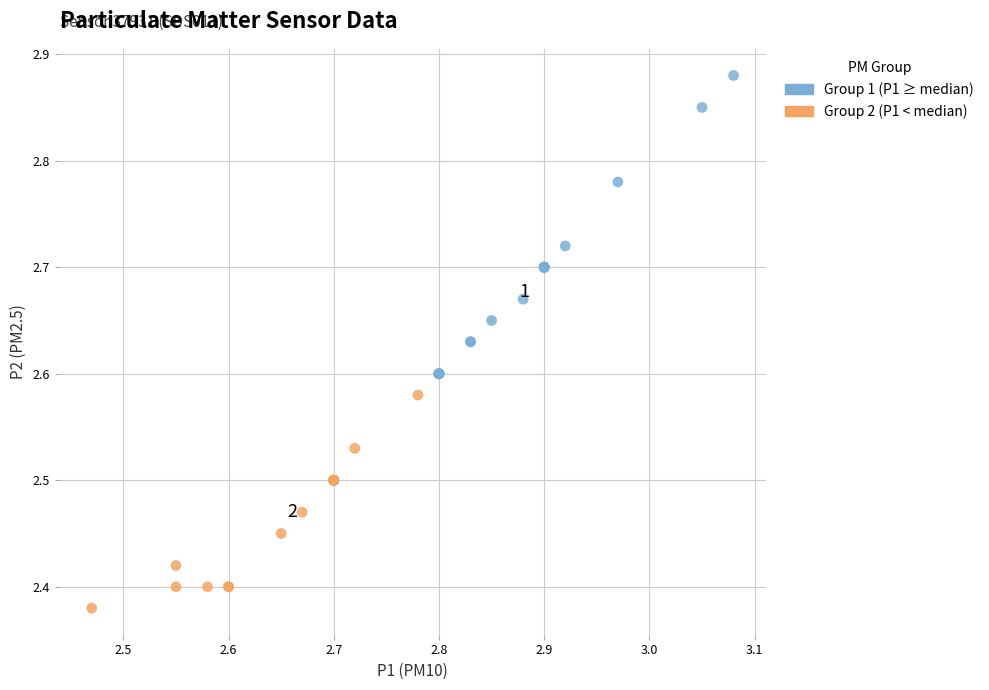

Which series reaches the maximum Y coordinate?

Group 1 (P1 ≥ median)